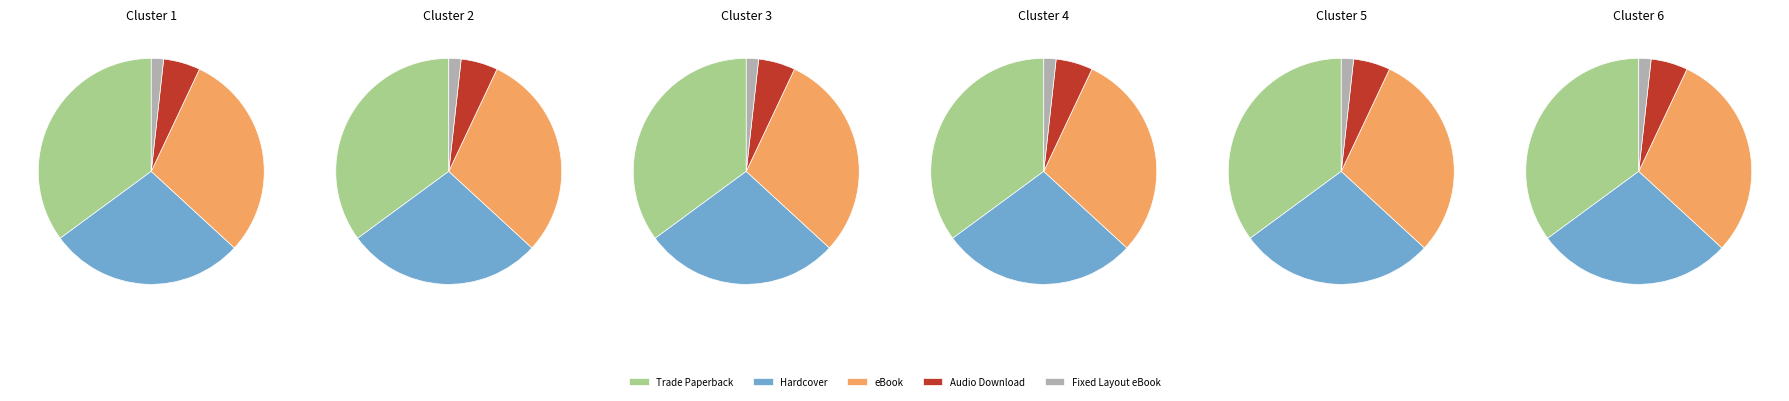

Does Trade Paperback represent more than half of the total?

No